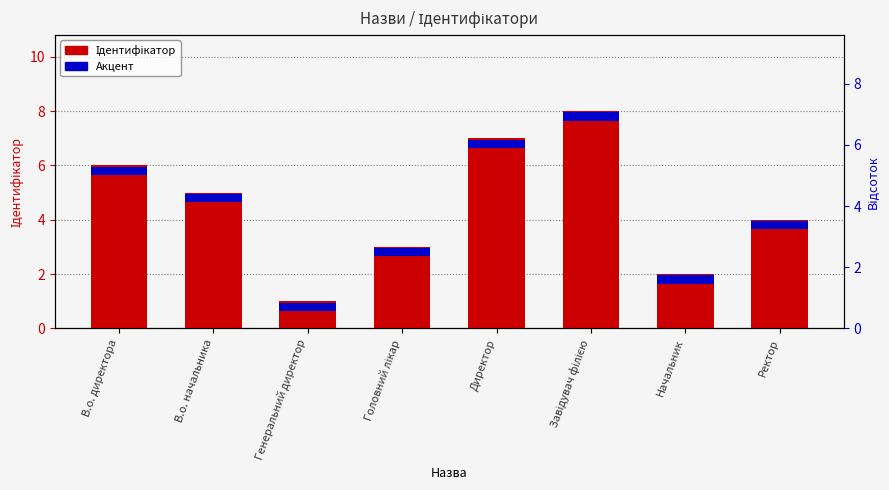

At which label is Ідентифікатор closest to 4?

Ректор